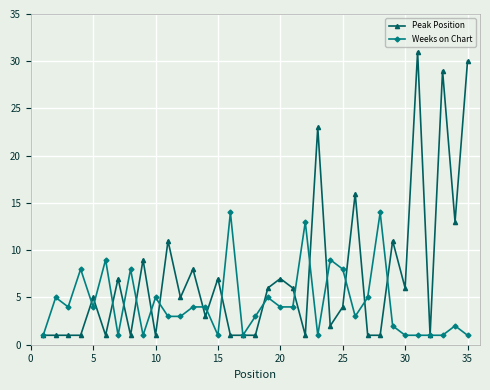

What is the value of the Peak Position point at the 12th from the left?

5